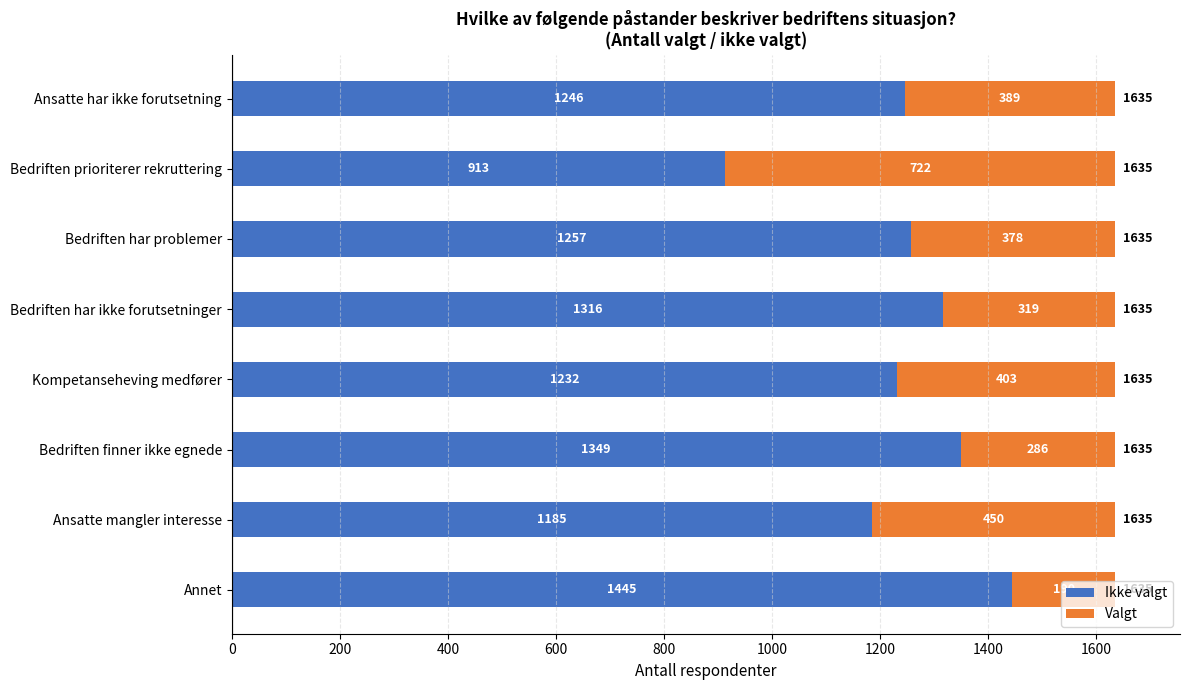

What is the minimum value for Ikke valgt?

913